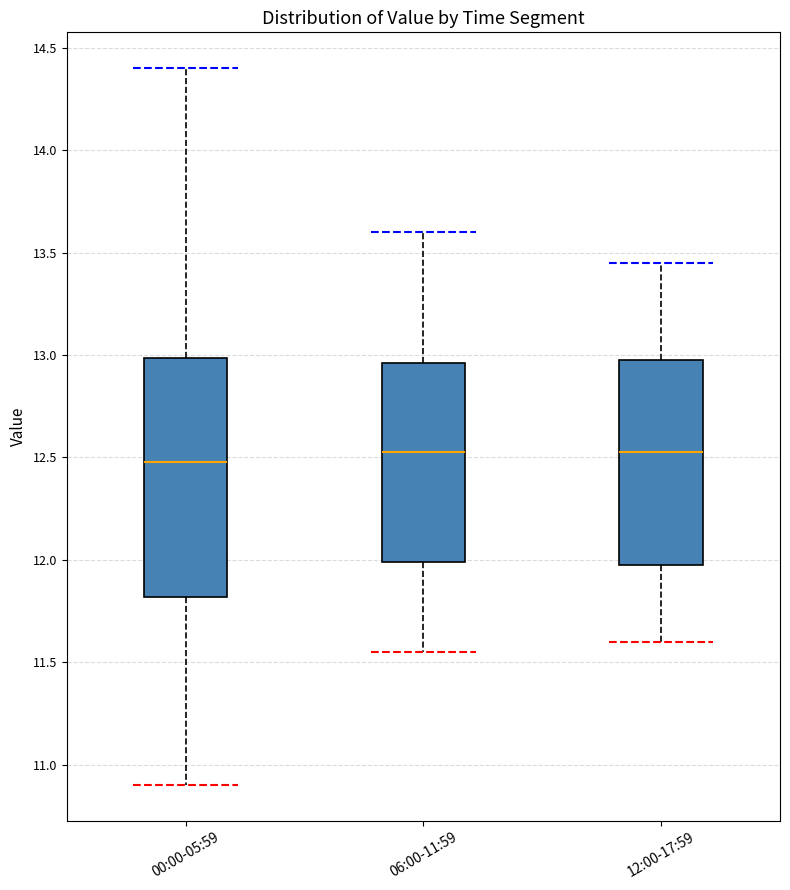

Reading left to right, transcribe this box plot: for each box, give where its median line is, the range the box spans, and where its two whiskers end, as read against the y-axis. The values are not printed on the chart, so give them approximately, as read against the axis.

00:00-05:59: median 12.50, box 11.80 to 13.00, whiskers 10.90 to 14.40
06:00-11:59: median 12.55, box 12.00 to 12.95, whiskers 11.55 to 13.60
12:00-17:59: median 12.55, box 12.00 to 13.00, whiskers 11.60 to 13.45